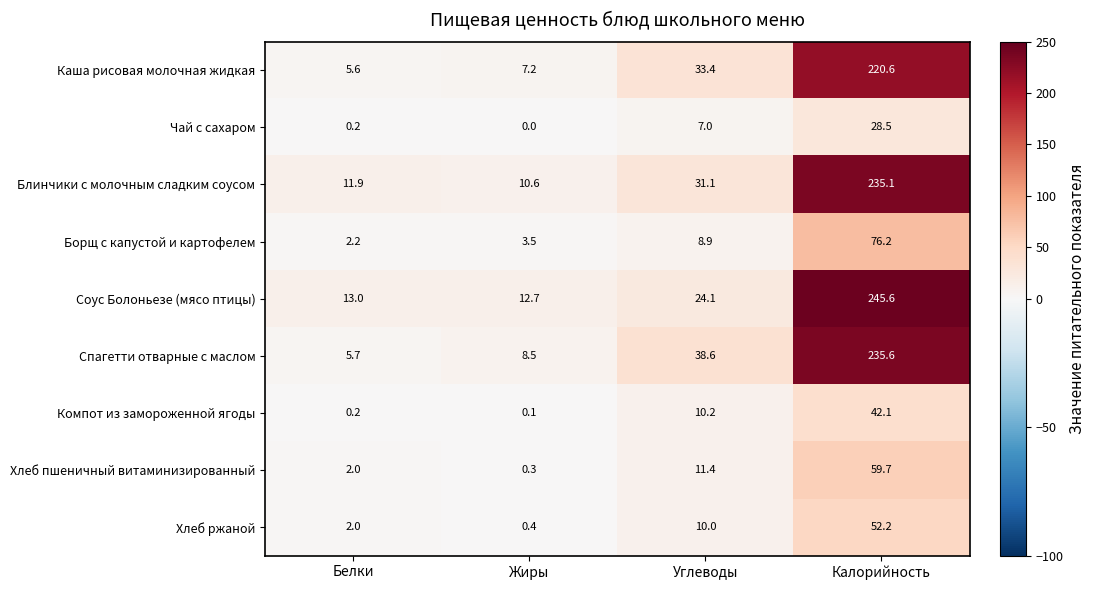

Read the Каша рисовая молочная жидкая value at Калорийность.

220.6